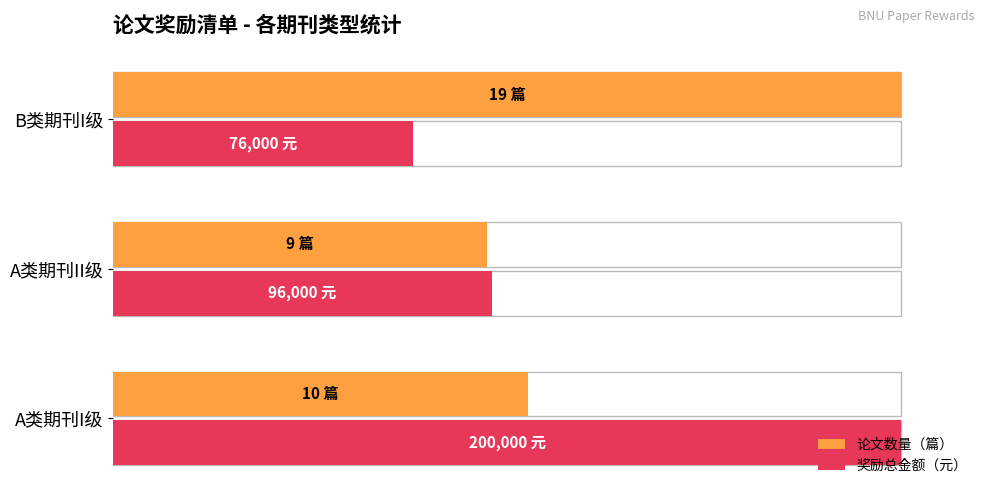

At A类期刊I级, list the series in order from largest to smallest.

奖励总金额（元）, 论文数量（篇）